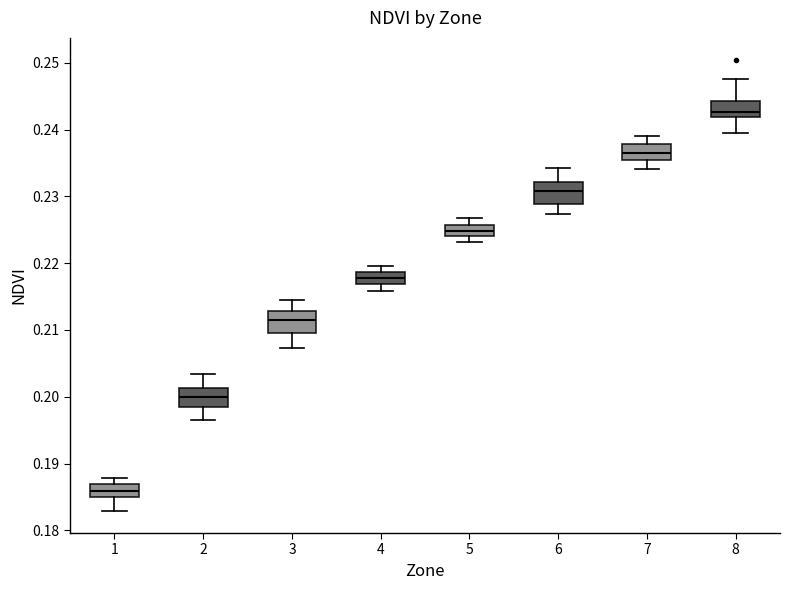

Reading left to right, read every box against the y-axis: the position of its median line, the range the box covers, and the ends of its whiskers. The values are not printed on the chart, so give them approximately, as read against the axis.

1: median 0.186, box 0.185 to 0.187, whiskers 0.183 to 0.188
2: median 0.200, box 0.198 to 0.201, whiskers 0.197 to 0.203
3: median 0.212, box 0.210 to 0.213, whiskers 0.207 to 0.215
4: median 0.218, box 0.217 to 0.219, whiskers 0.216 to 0.220
5: median 0.225, box 0.224 to 0.226, whiskers 0.223 to 0.227
6: median 0.231, box 0.229 to 0.232, whiskers 0.227 to 0.234
7: median 0.237, box 0.235 to 0.238, whiskers 0.234 to 0.239
8: median 0.243, box 0.242 to 0.244, whiskers 0.239 to 0.248